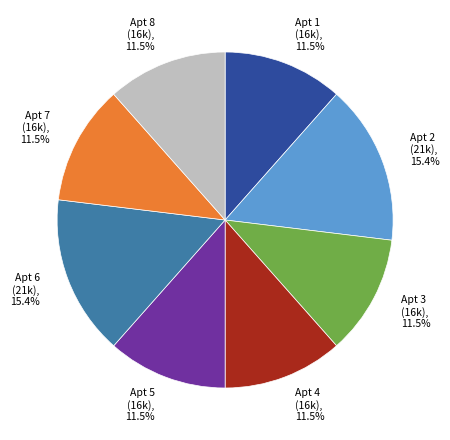

What is the ratio of the value at Apt 8 to the value at Apt 1?

1.0